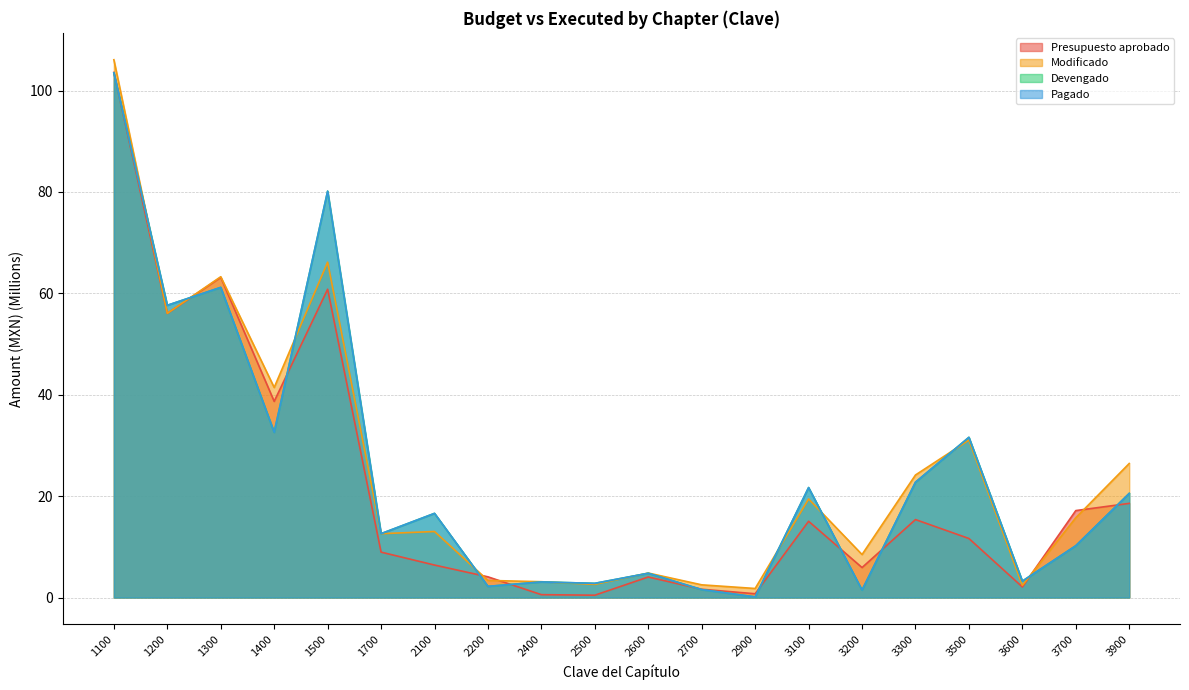

What is the difference between the maximum and minimum values in the Devengado series?

103.4